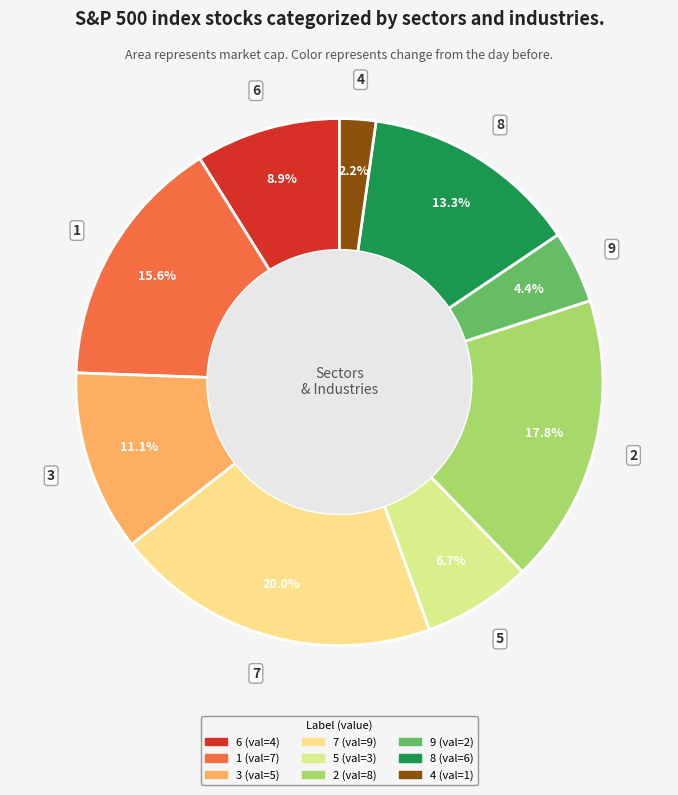

How many segments does this pie chart have?

9